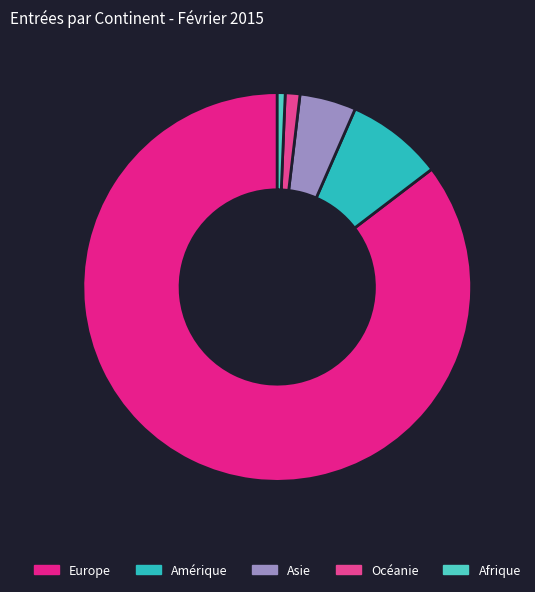

What is the change in value from Asie to Océanie?

-37